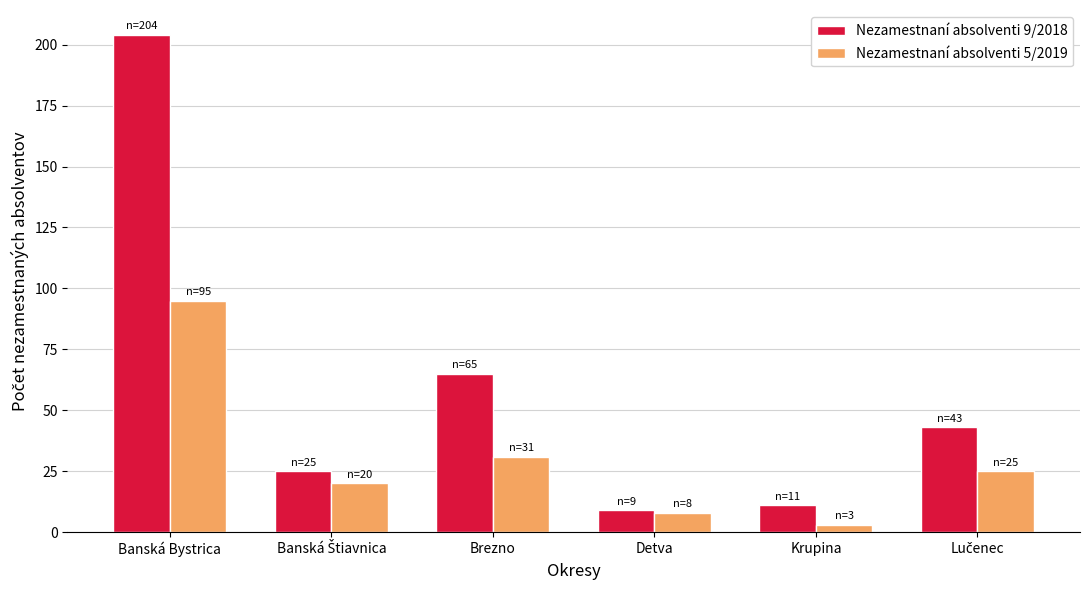

Reading left to right, transcribe all the data shown in this chart.

Nezamestnaní absolventi 9/2018: 204	25	65	9	11	43
Nezamestnaní absolventi 5/2019: 95	20	31	8	3	25